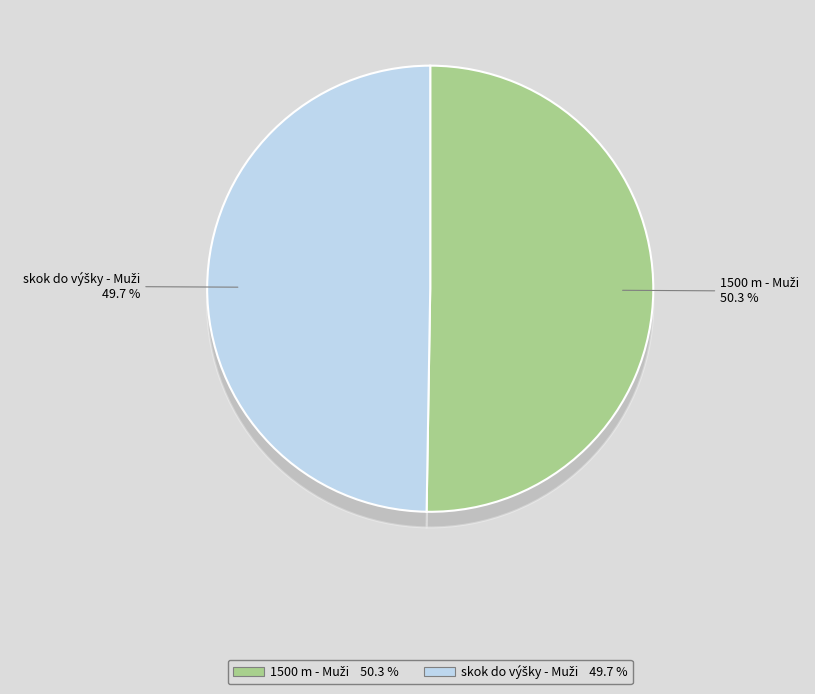

To the nearest percent, what is the difference between the largest and smallest slice percentages?

1%